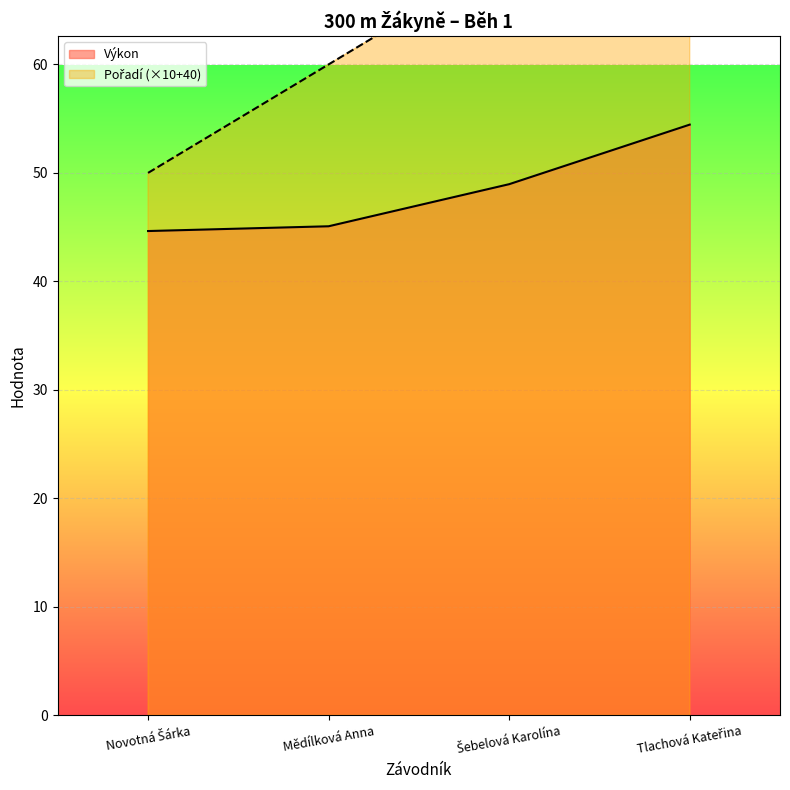

True or false: Výkon and Pořadí cross at least once.

False